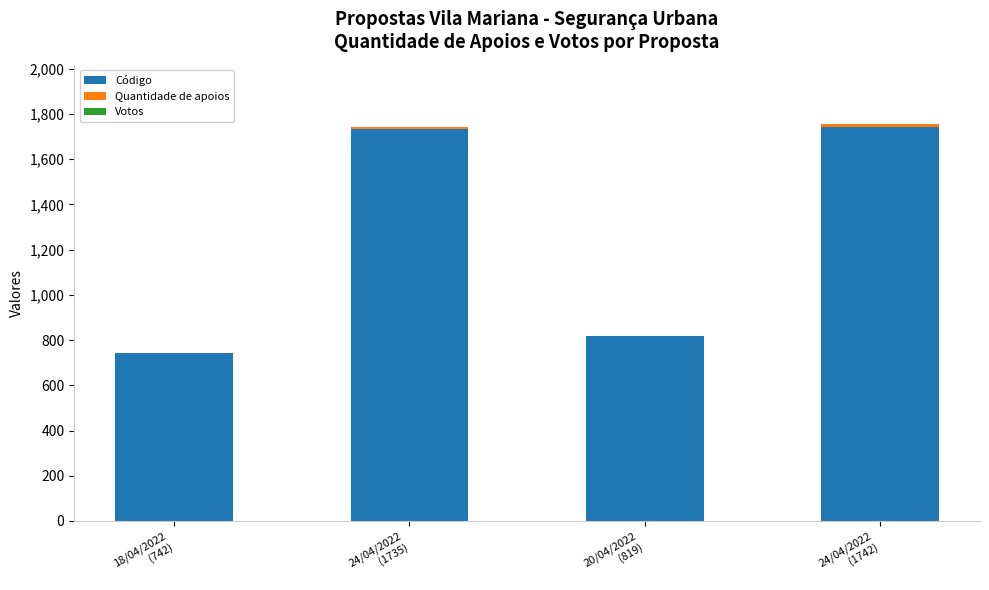

Are the bars grouped side by side (vs. stacked)?

No